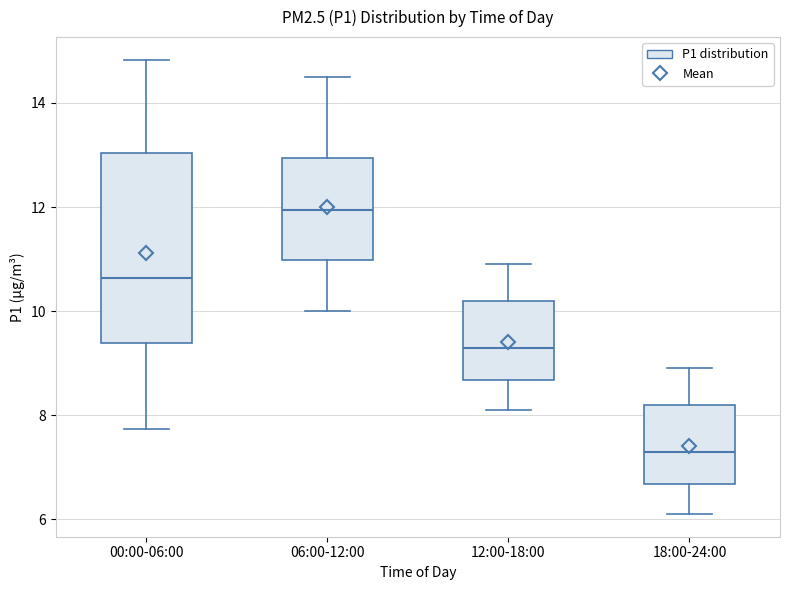

Where is the lower edge of the box for 00:00-06:00 on the y-axis? The values are not printed on the chart, so give them approximately, as read against the axis.

9.4